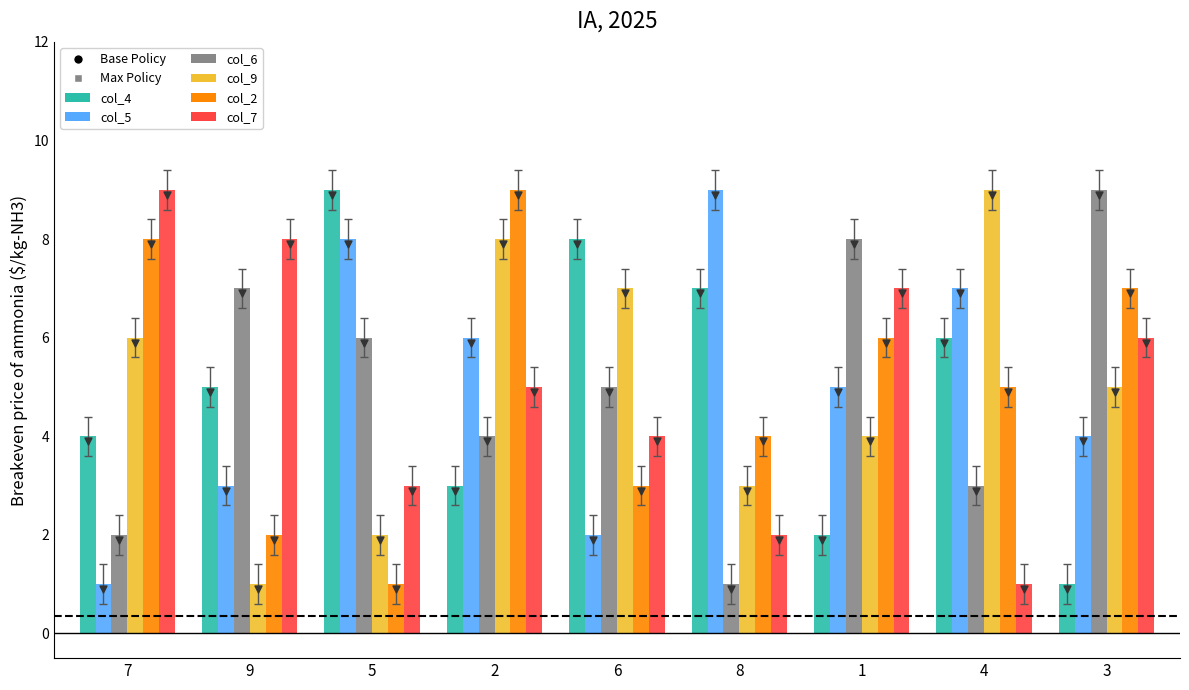

Which series reaches the maximum Y coordinate?

col_4